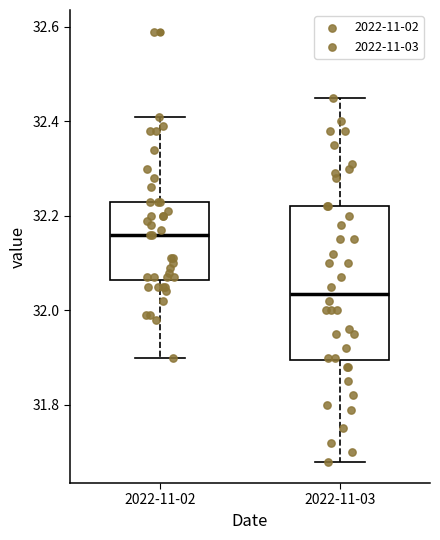

Reading left to right, read every box against the y-axis: the position of its median line, the range the box covers, and the ends of its whiskers. The values are not printed on the chart, so give them approximately, as read against the axis.

2022-11-02: median 32.16, box 32.06 to 32.24, whiskers 31.90 to 32.42
2022-11-03: median 32.04, box 31.90 to 32.22, whiskers 31.68 to 32.46